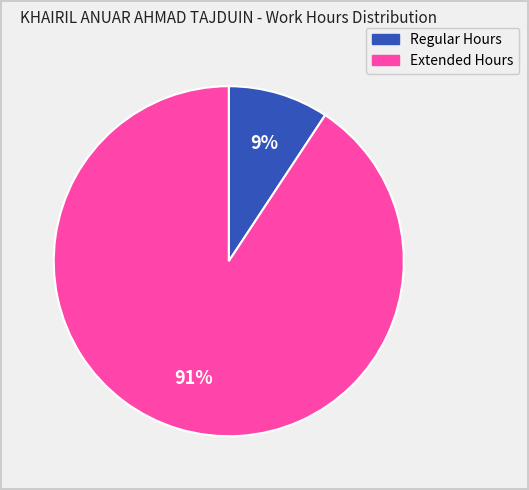

Is there any slice that represents more than half of the pie?

Yes